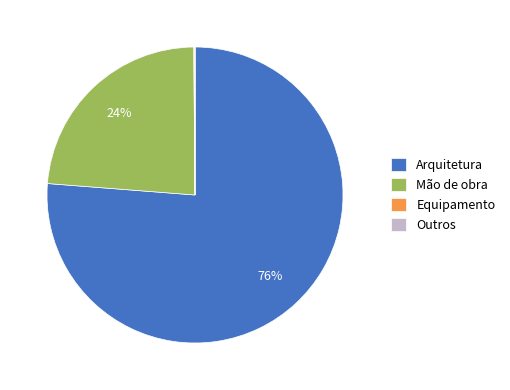

True or false: Mão de obra accounts for 13% of the total.

False